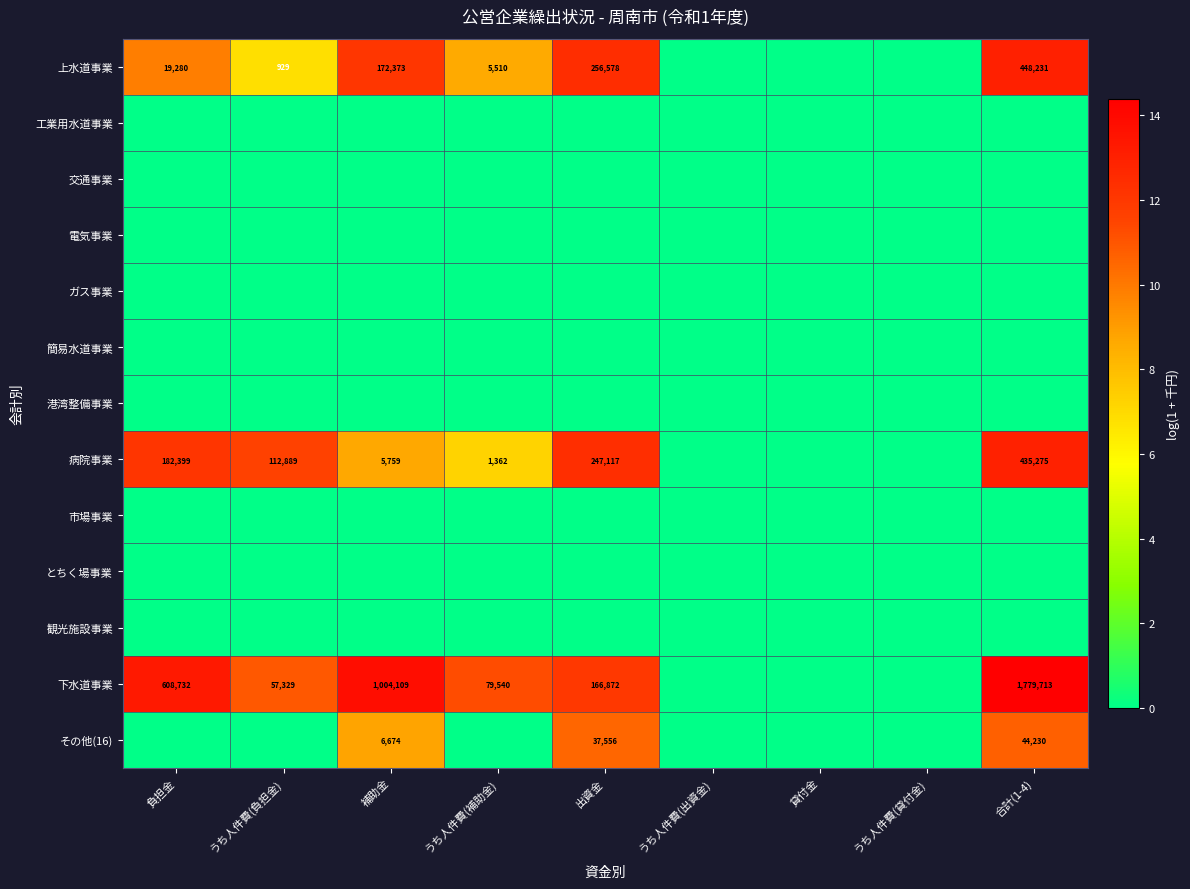

True or false: 上水道事業 has a value of 9726 at うち人件費(補助金).

False